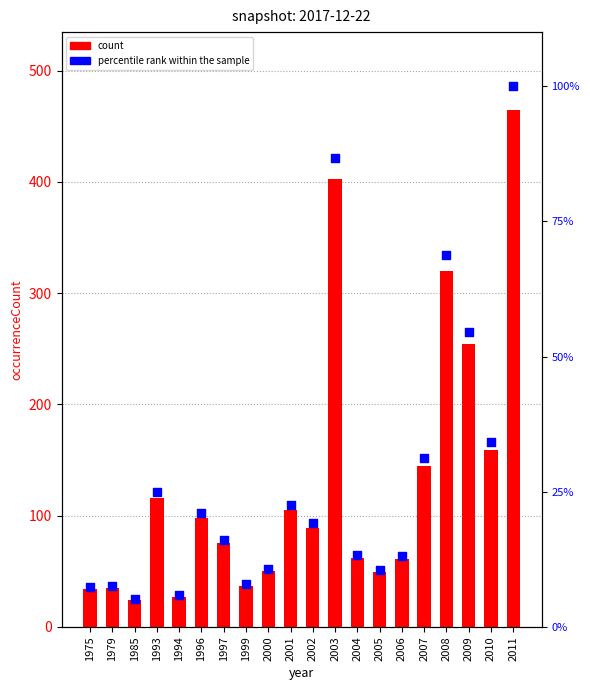

At how many categories does at least one series exceed 297?

3